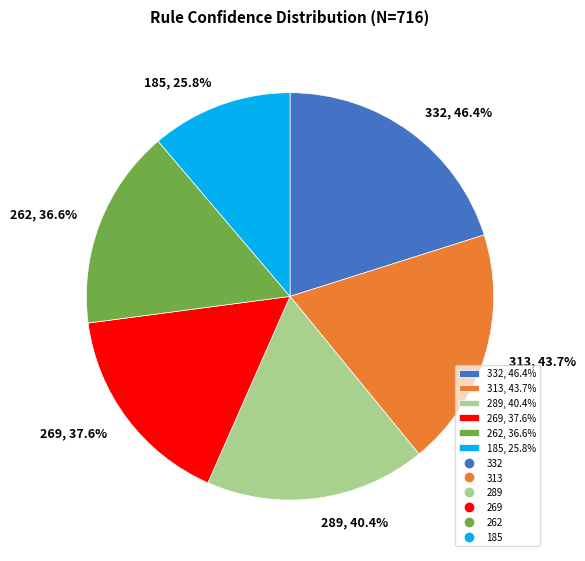

How many slices are in this pie chart?

6